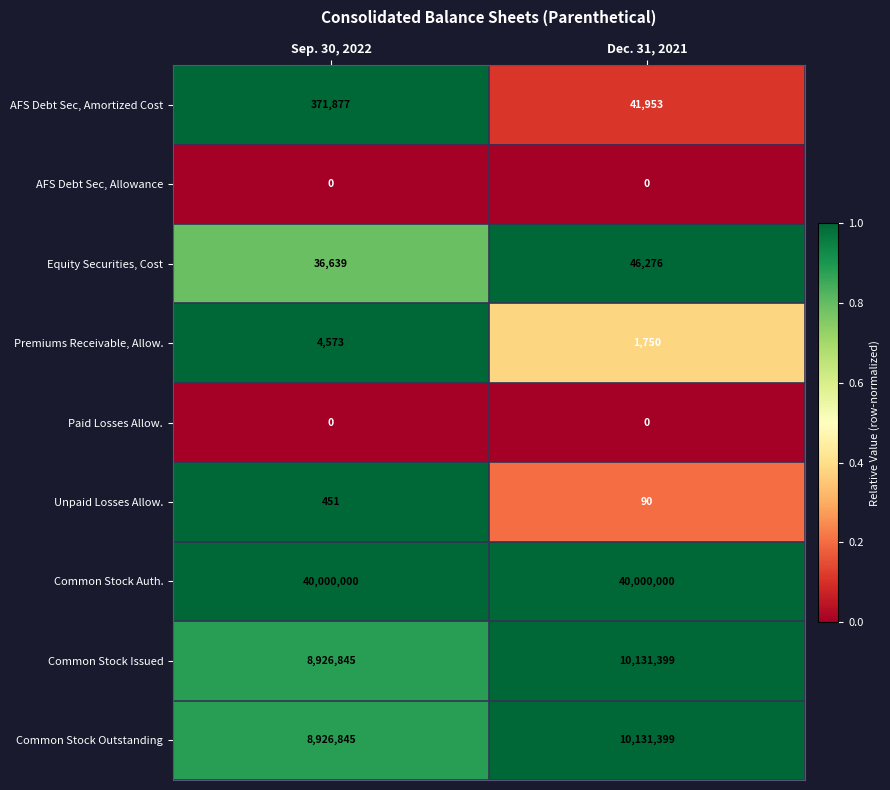

What is the greatest value displayed?

40000000